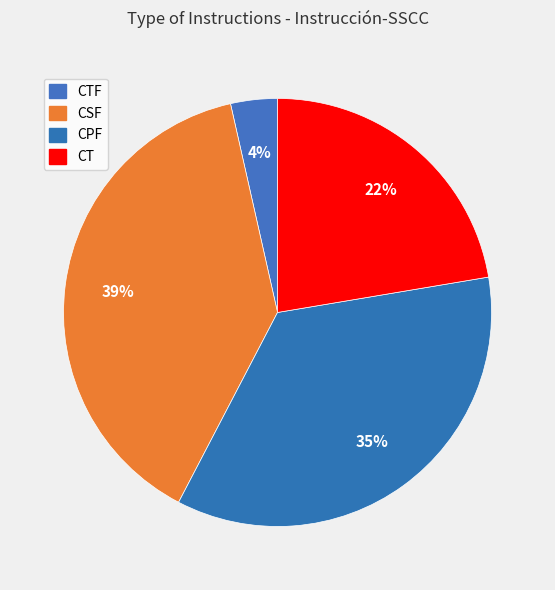

How many slices are in this pie chart?

4